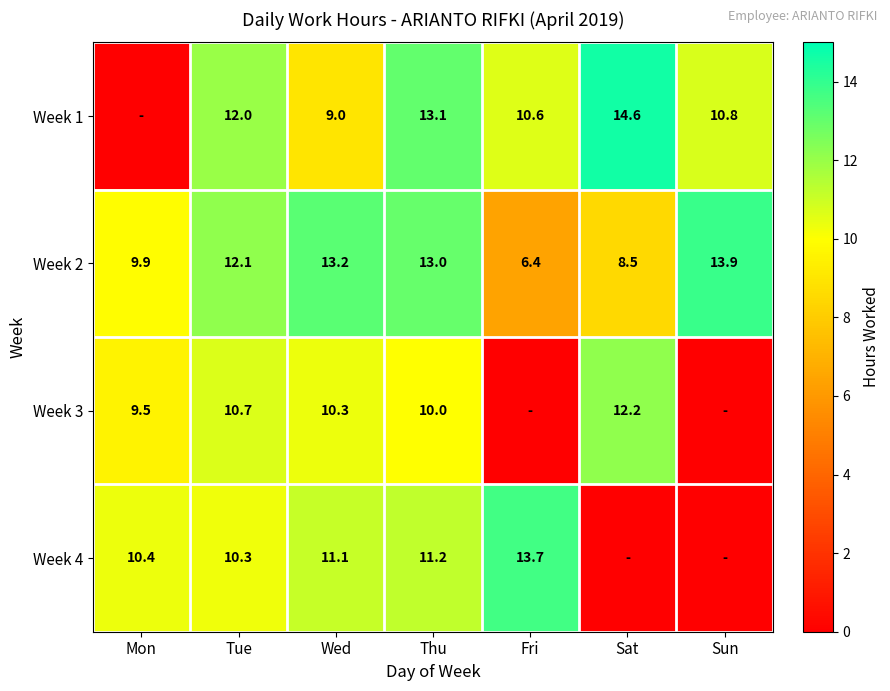

Read the Week 2 value at Sat.

8.5